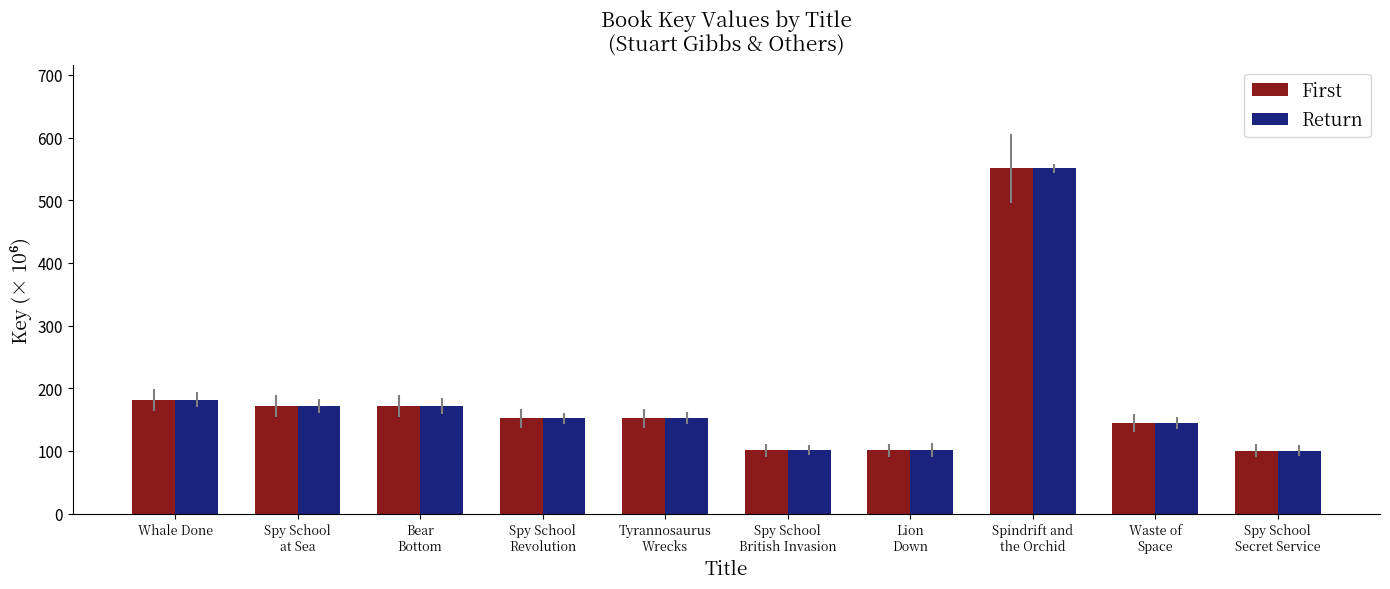

What is the approximate value of Return at Waste of
Space?

144.3